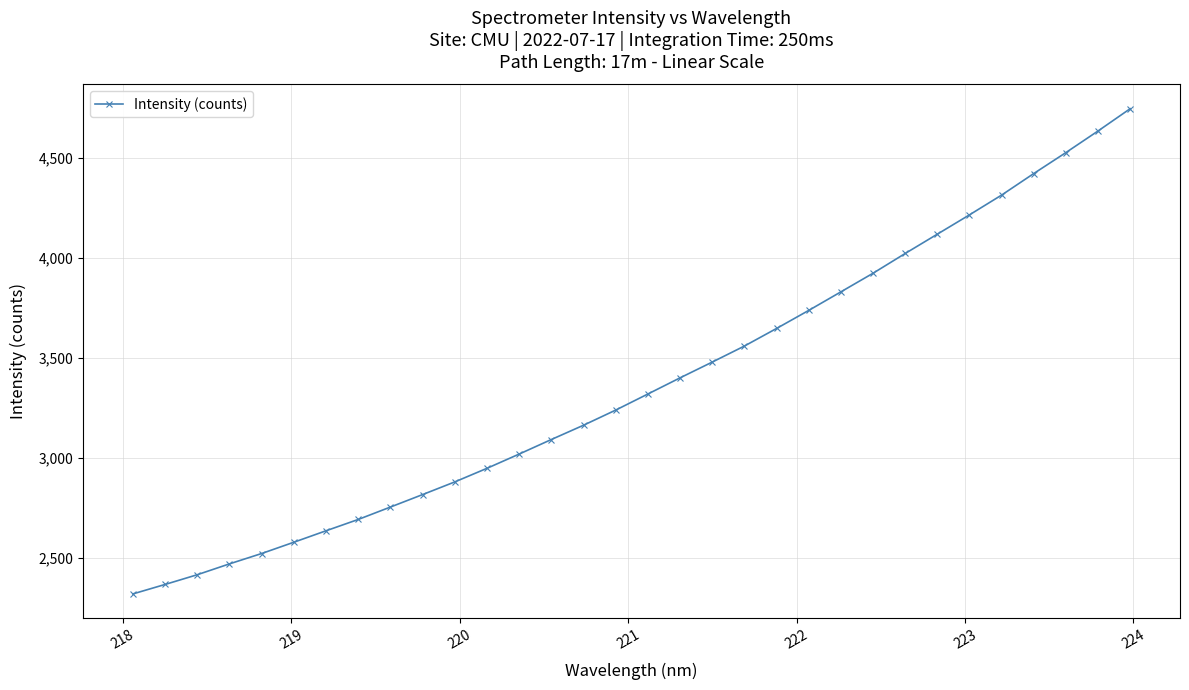

What is the value of the 28th point from the left?

4312.4